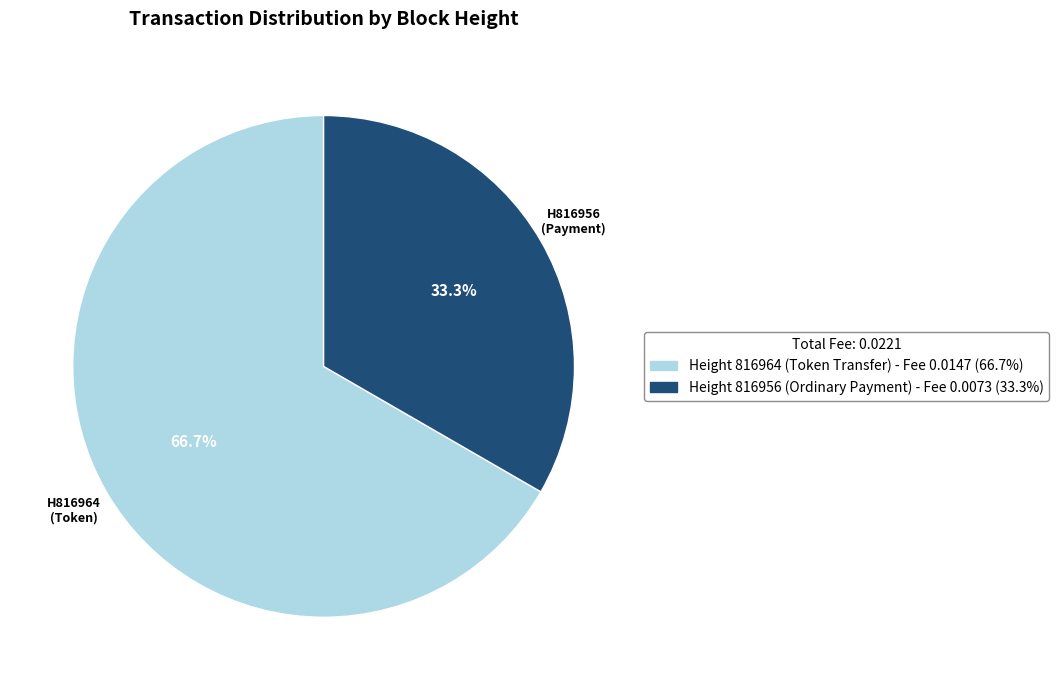

Rank the categories by value from lowest to highest.

Height 816956 (Ordinary Payment) - Fee 0.0073 (33.3%), Height 816964 (Token Transfer) - Fee 0.0147 (66.7%)